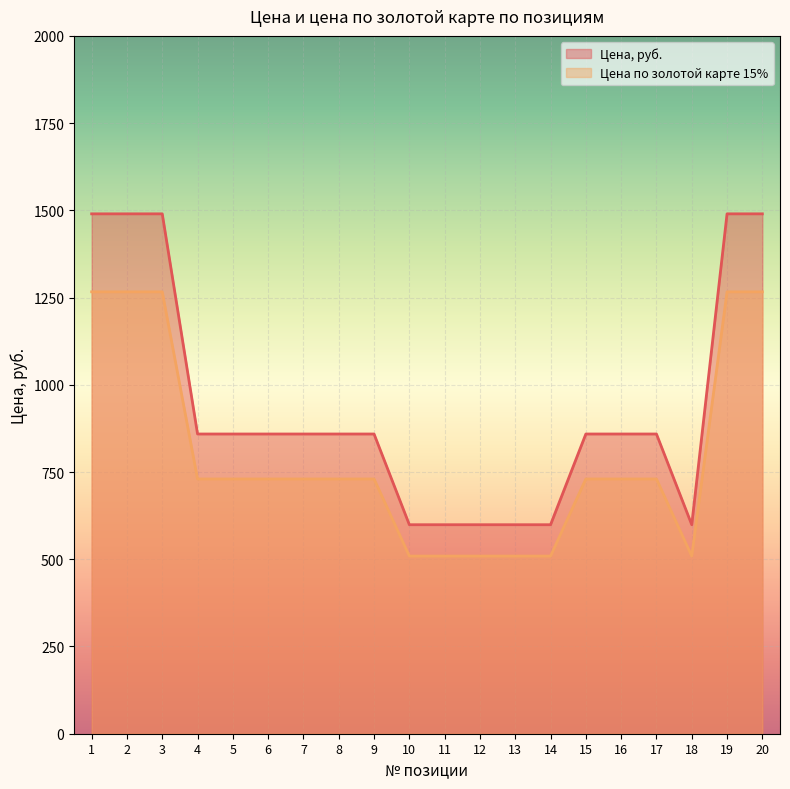

Is it true that Цена по золотой карте 15% equals 857.1 at 10?

False